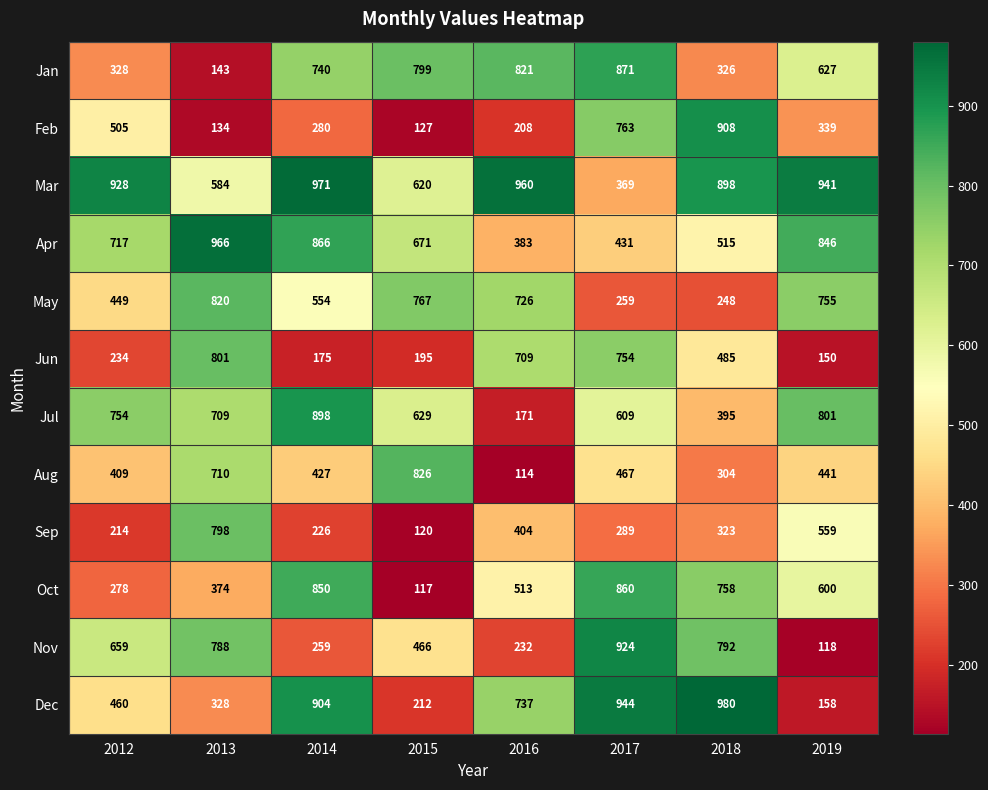

List the series in order of their peak value, lowest first.

Sep, Jun, May, Aug, Oct, Jan, Jul, Feb, Nov, Apr, Mar, Dec